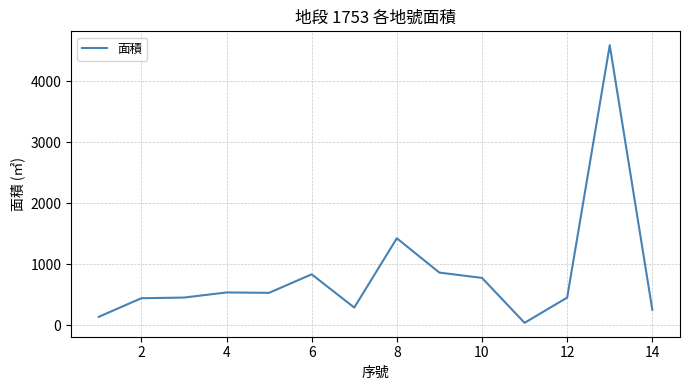

What is the maximum value shown in the chart?

4592.9